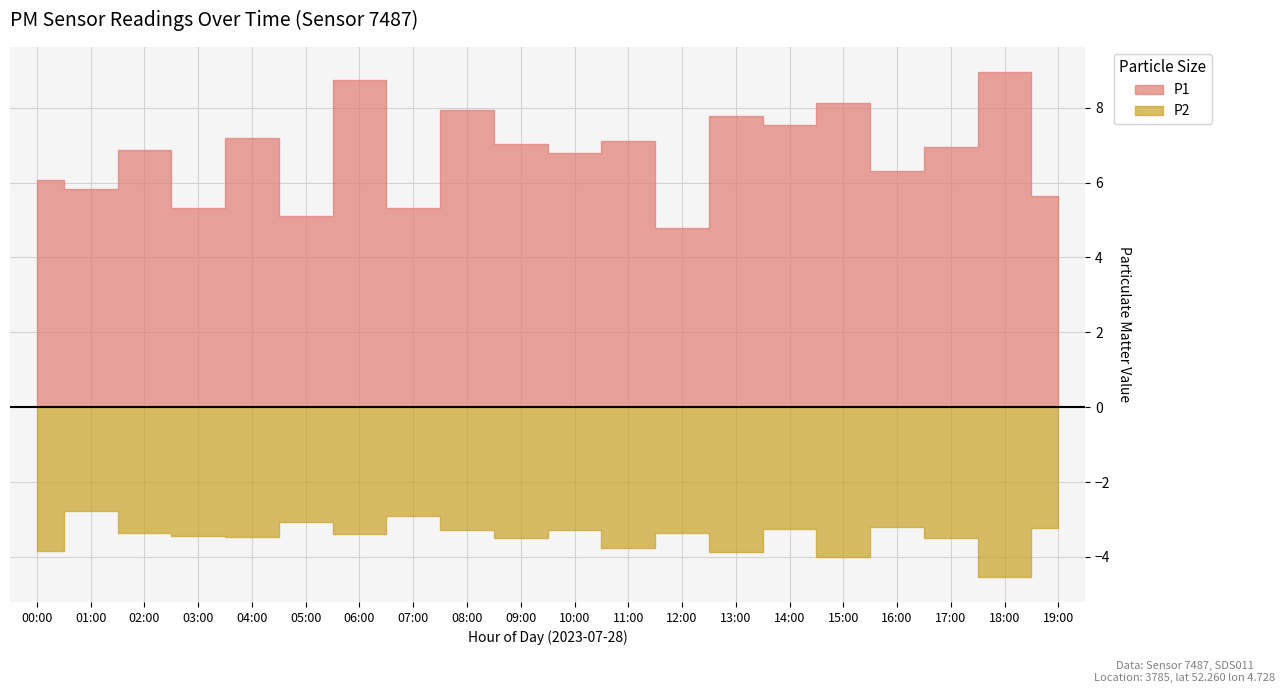

Which series has the largest total across all categories?

P1